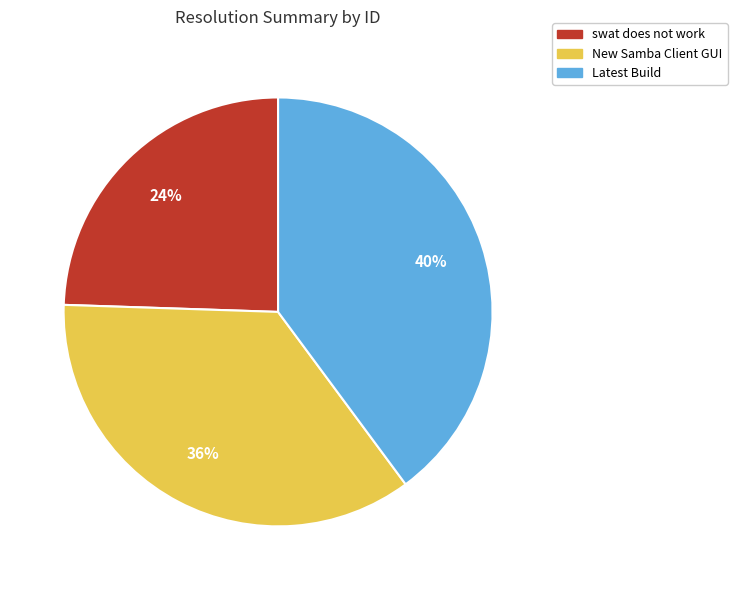

True or false: swat does not work accounts for 24% of the total.

True